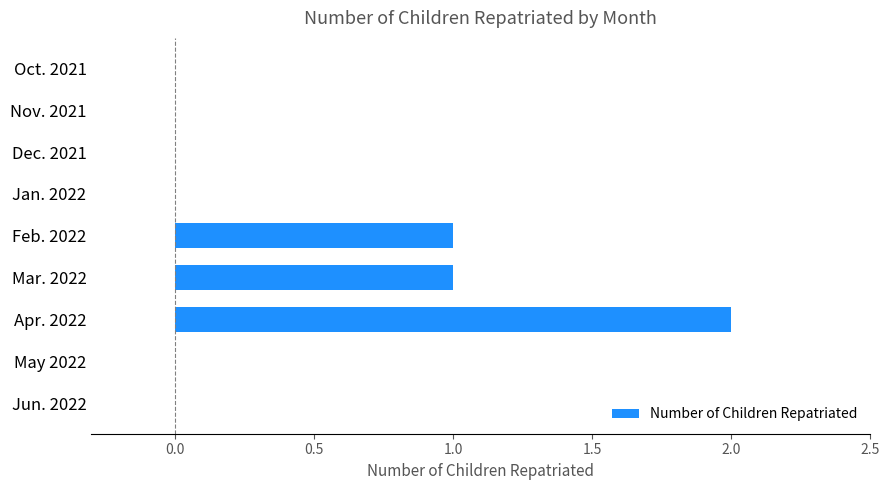

What is the sum of all values?

4